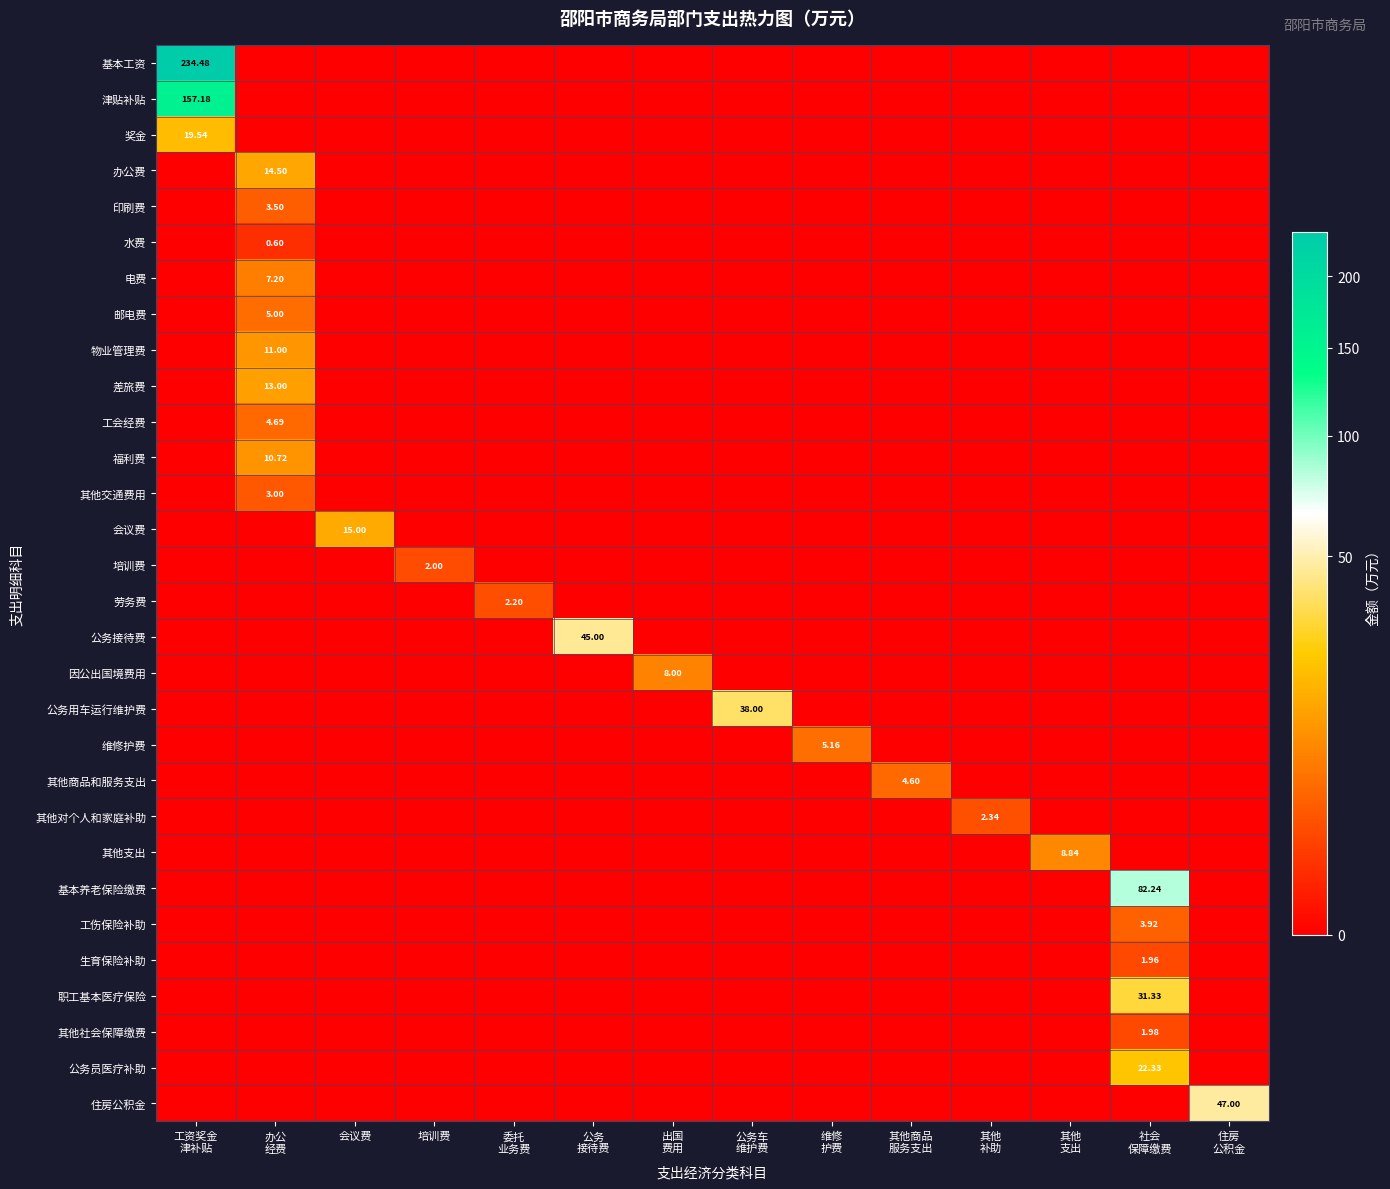

Which series changed the most between 办公 经费 and 其他 支出?

办公费